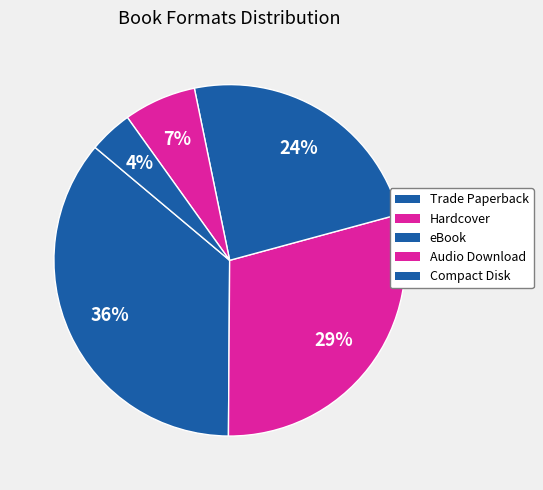

Does Hardcover account for over 50% of the chart?

No